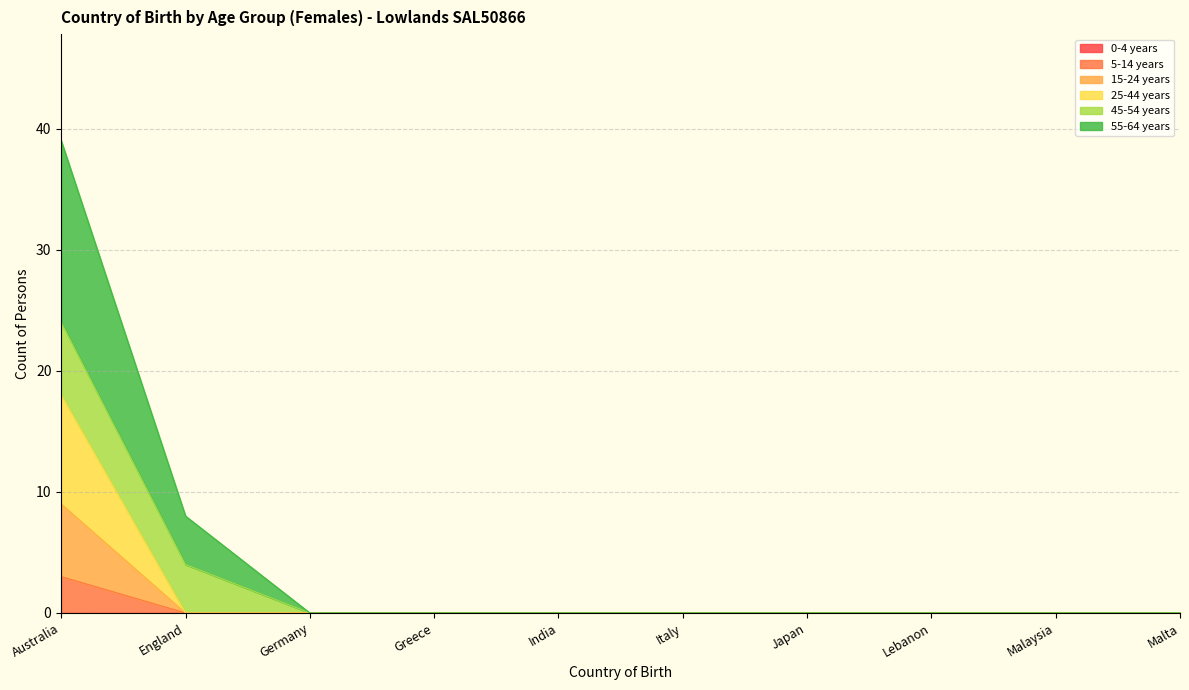

True or false: 15-24 years has a value of 0 at Greece.

True